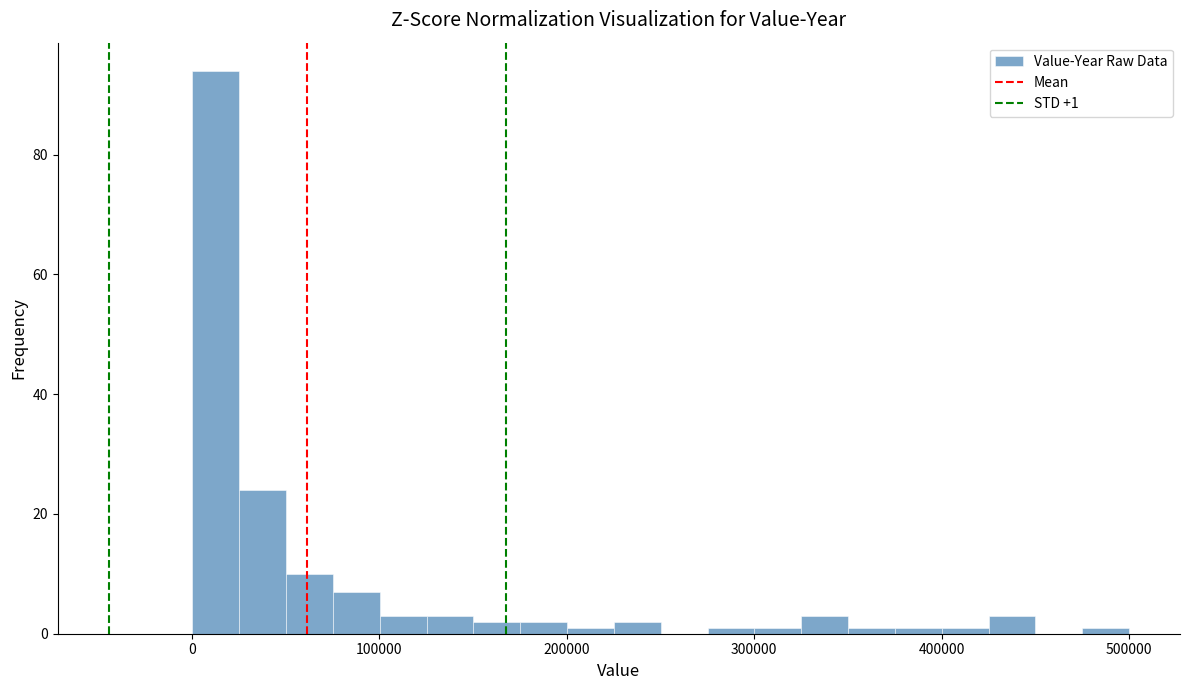

Around what value on the x-axis is the tallest bar? Give the approximate position of its centre, as read against the axis.

10000